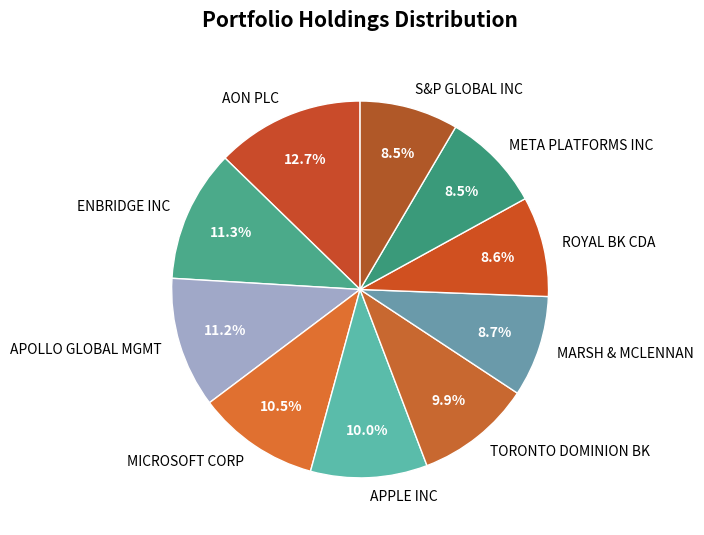

Approximately how many times larger is the value at APOLLO GLOBAL MGMT compared to S&P GLOBAL INC?

1.3